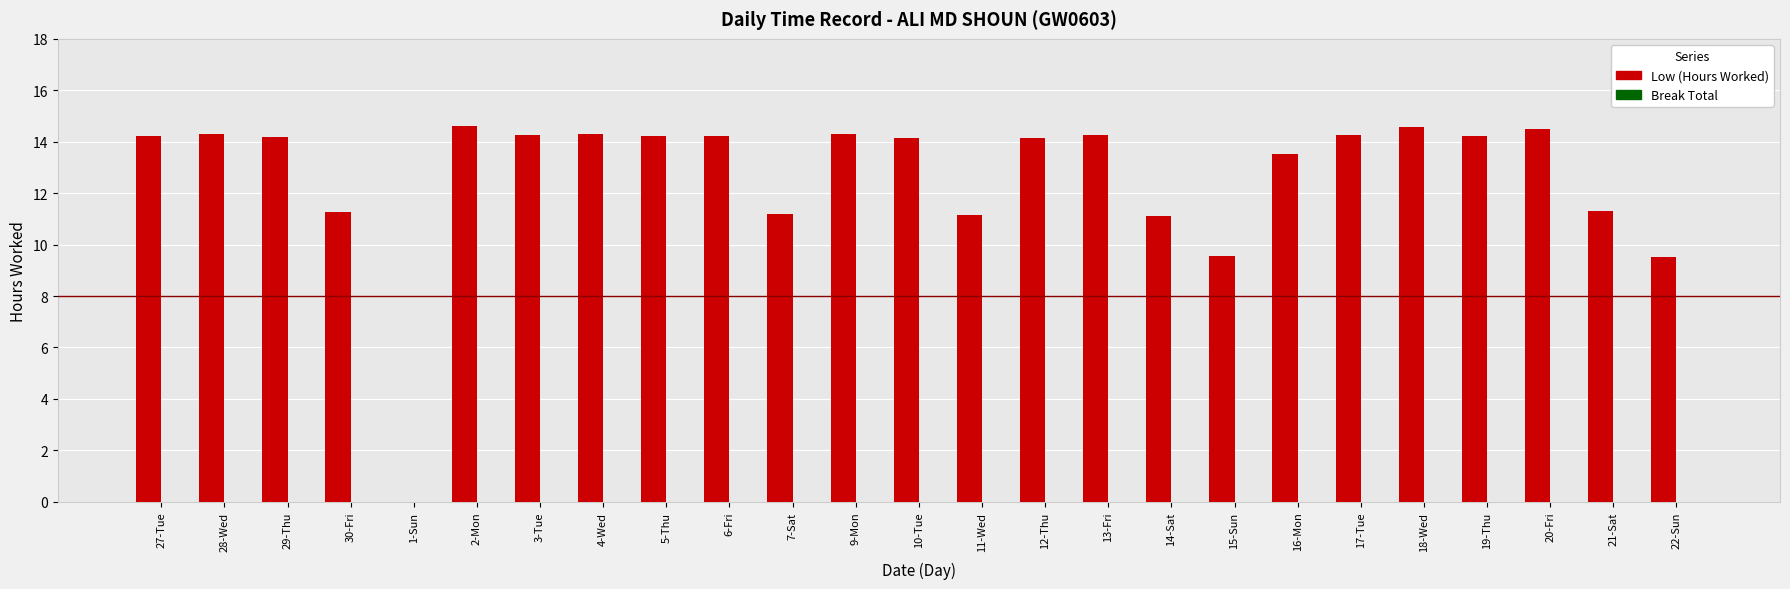

What is the maximum value shown in the chart?

14.6